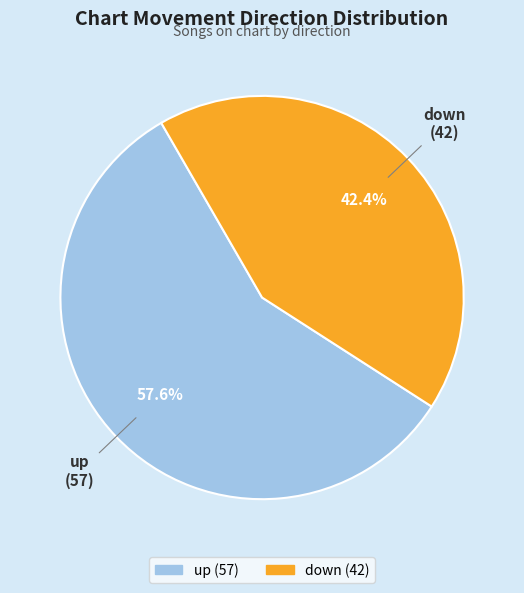

Count the number of slices in the pie.

2